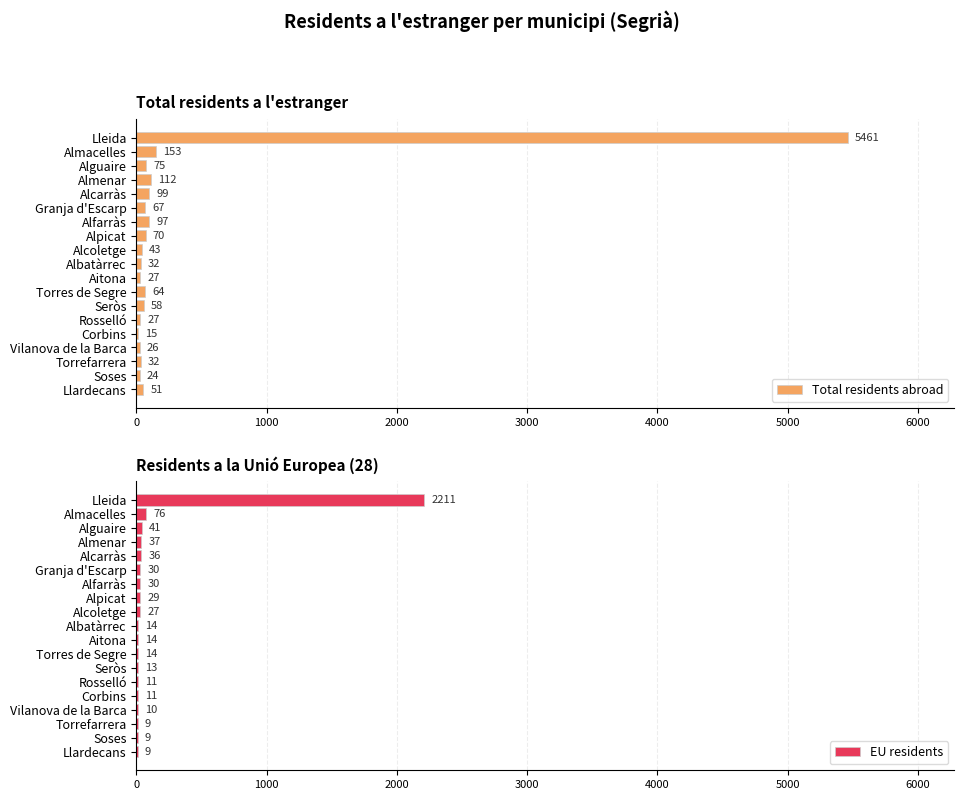

What is the difference between the Total residents abroad values at 11 and 16?

32